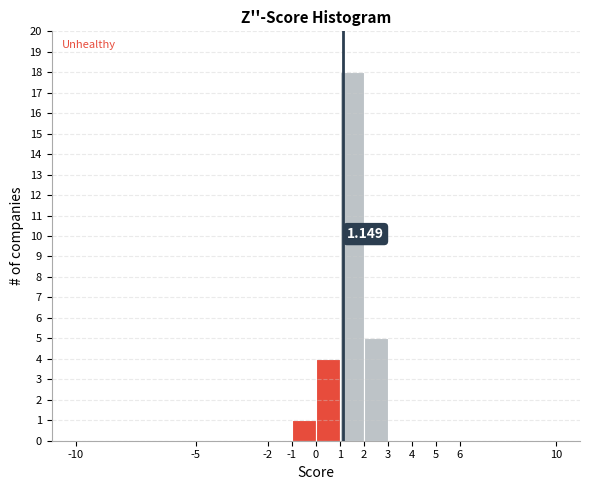

Which range on the x-axis has the tallest bar?

1 to 2